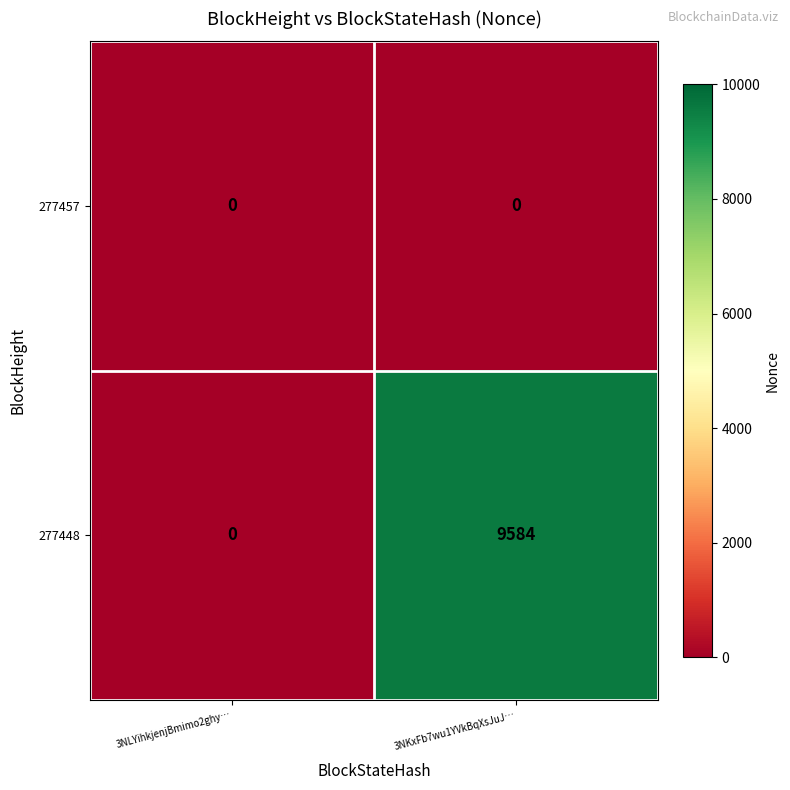

What is the sum of all 277448 values?

9584